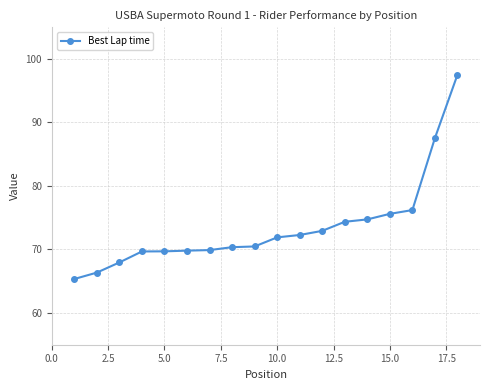

What is the value of the 6th point from the left?

69.8